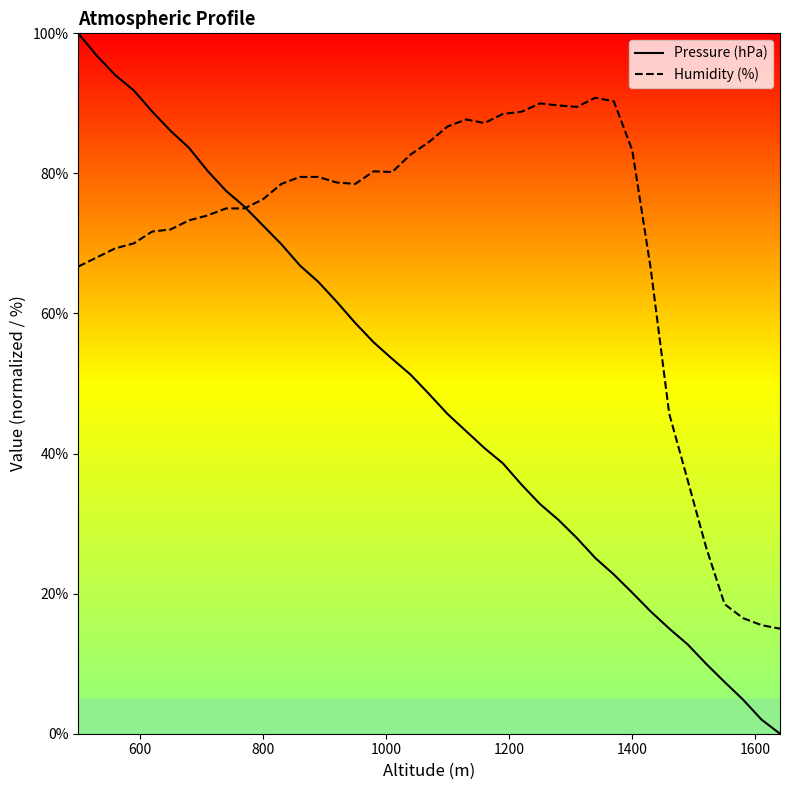

Which series has the largest total across all categories?

Humidity (%)